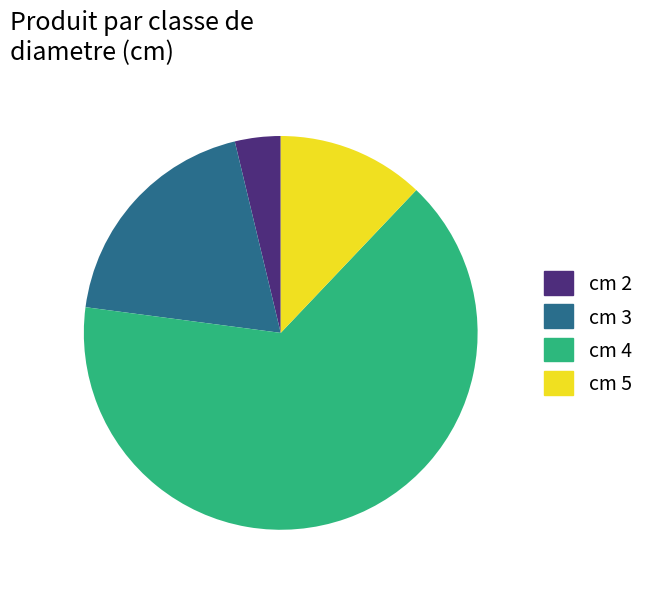

Approximately how many times larger is the value at cm 3 compared to cm 2?

5.1